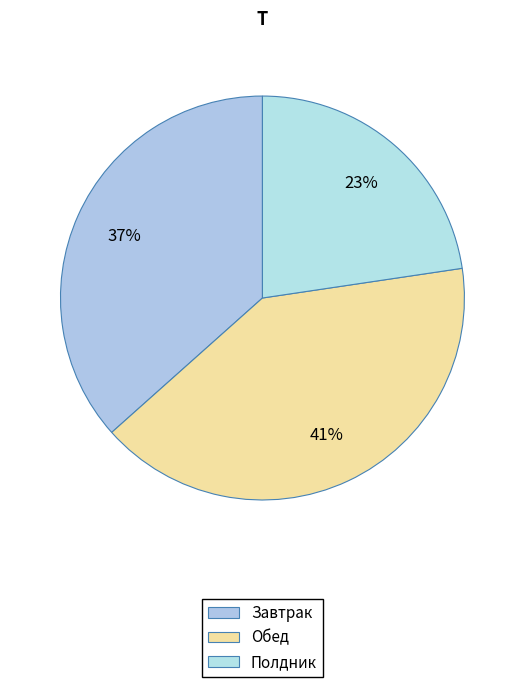

How many segments does this pie chart have?

3